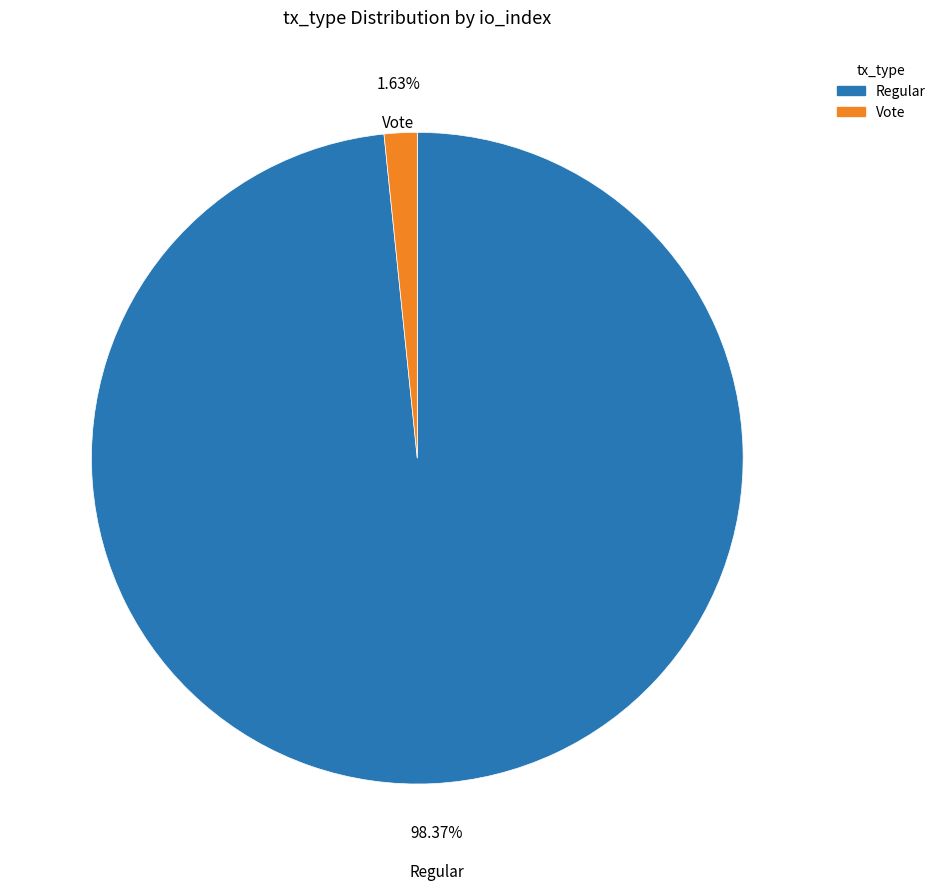

Rank the categories by value from lowest to highest.

Vote, Regular